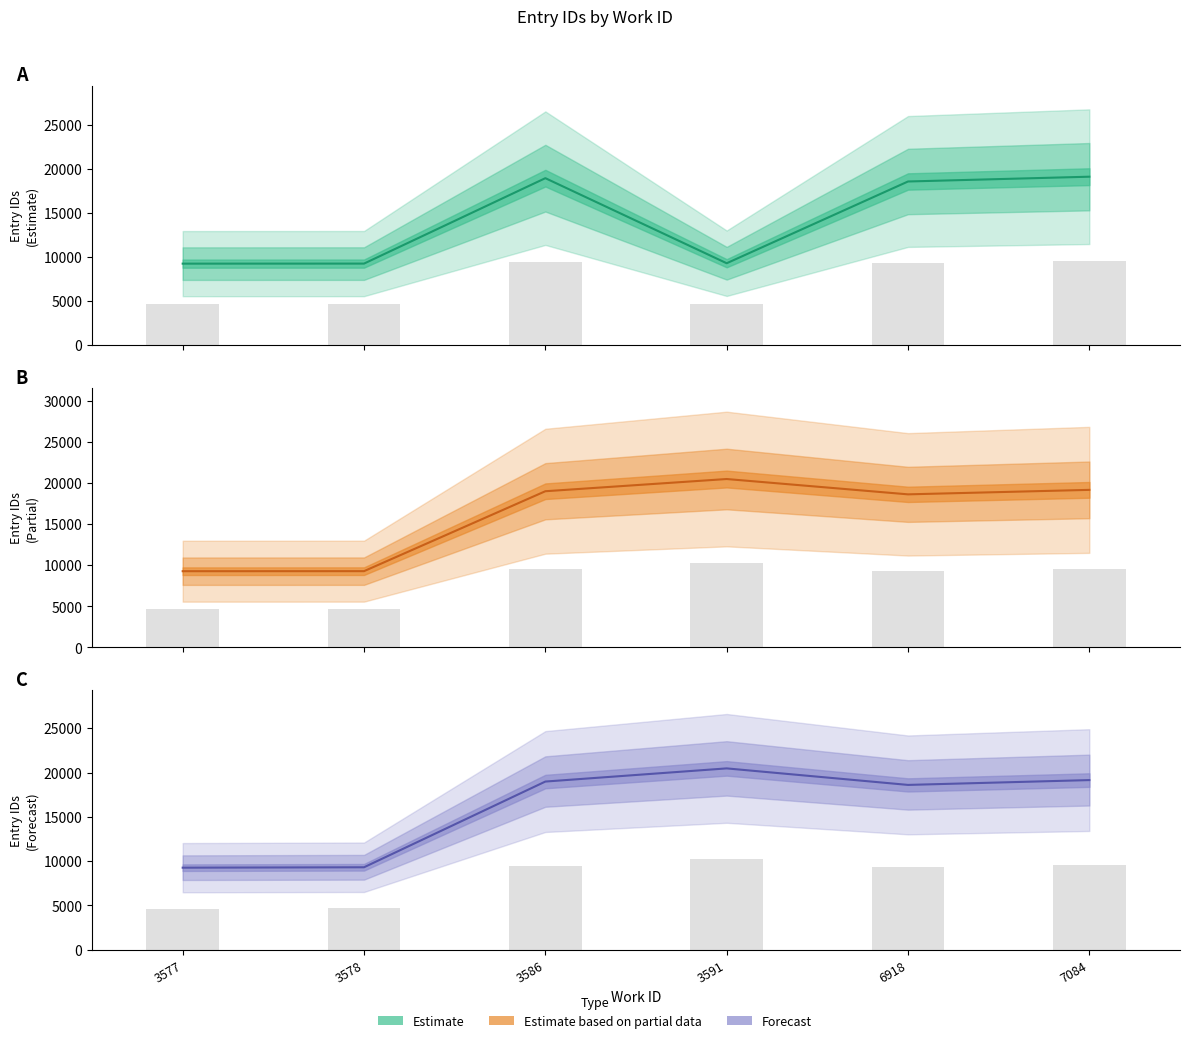

Does the chart contain stacked bars?

No